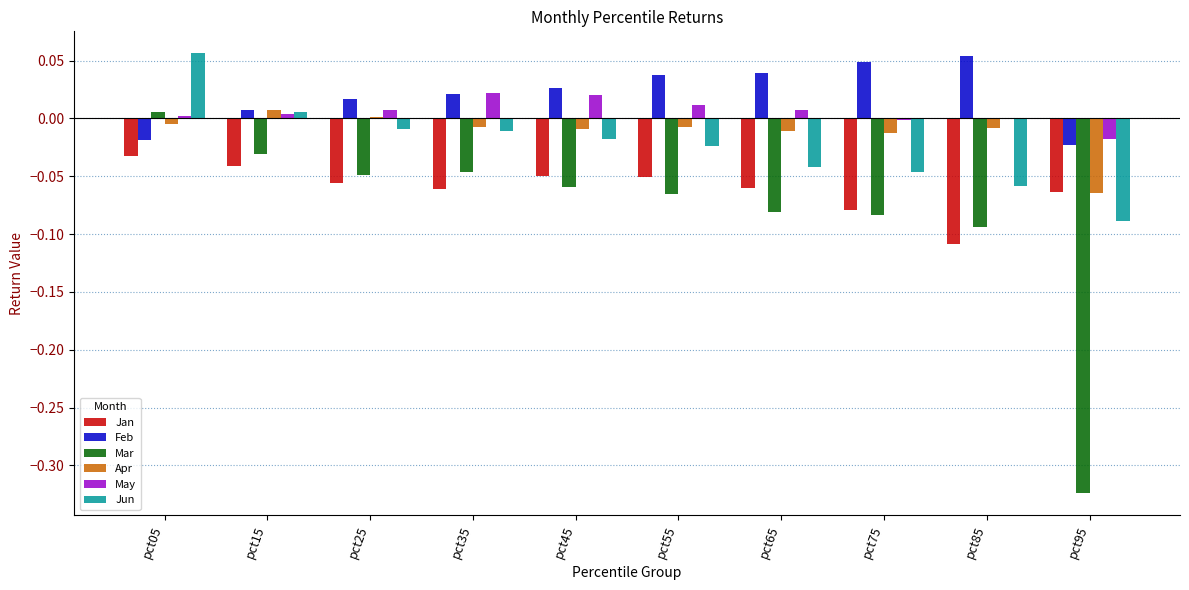

Is the value of Feb at pct25 greater than the value of Jan at pct35?

Yes